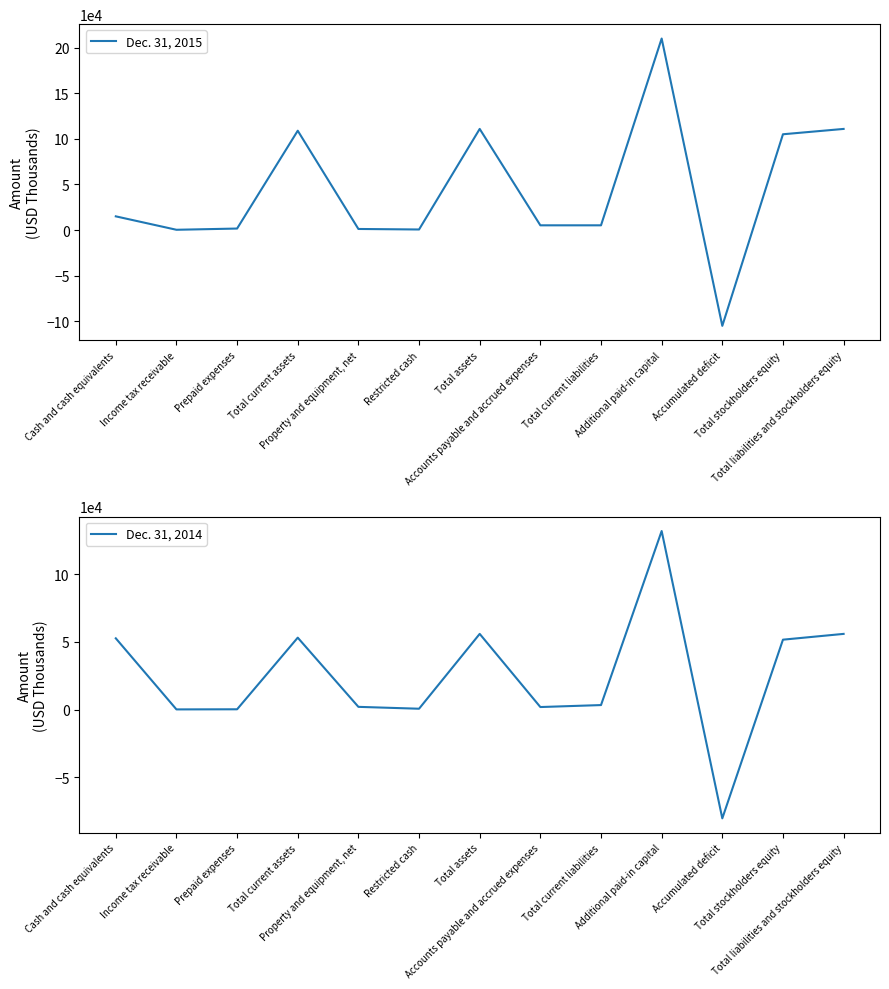

What is the spread (max minus min) of values at Total current liabilities?

1870